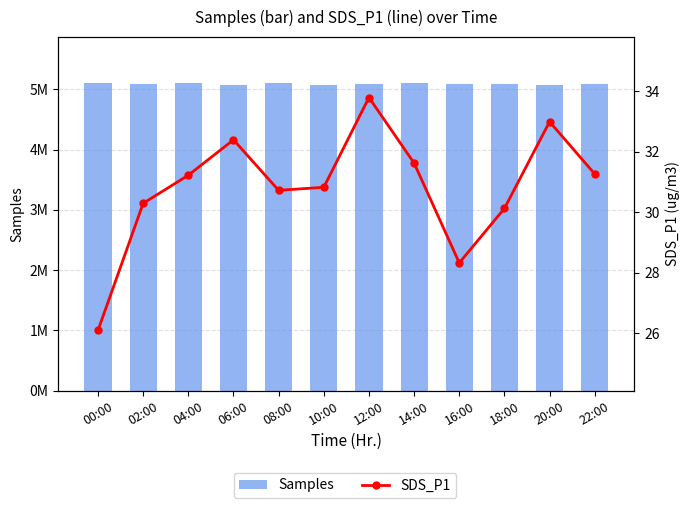

What is the spread (max minus min) of values at 10:00?

5069494.2